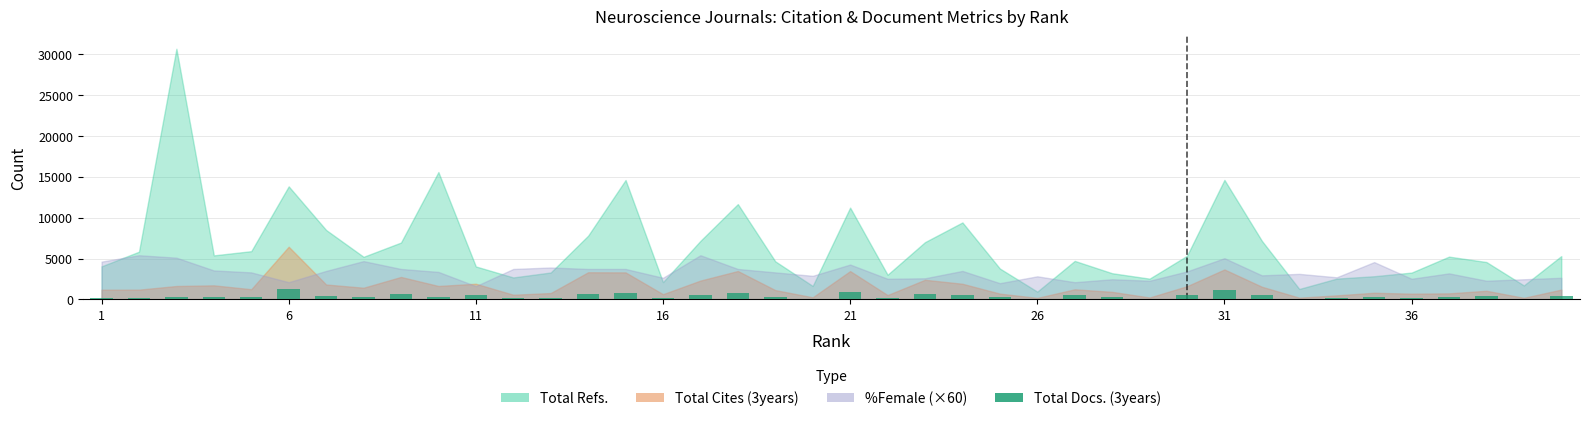

What is the sum of all values?

15963